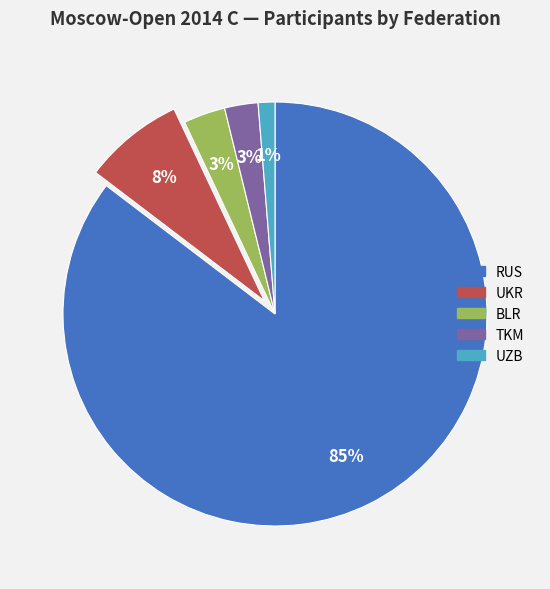

To the nearest percent, what is the difference between the UKR and TKM slice percentages?

5%